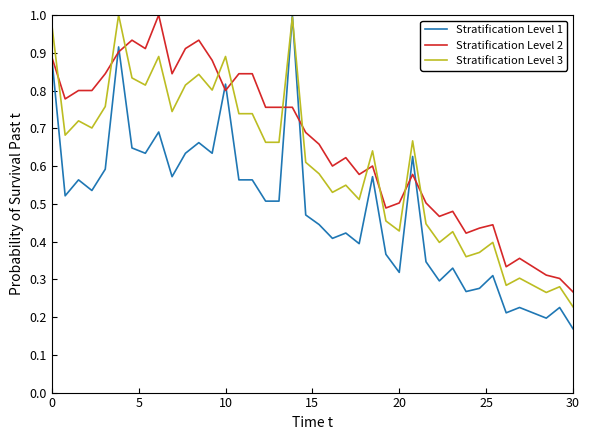

Count the number of categories in the chart.

40